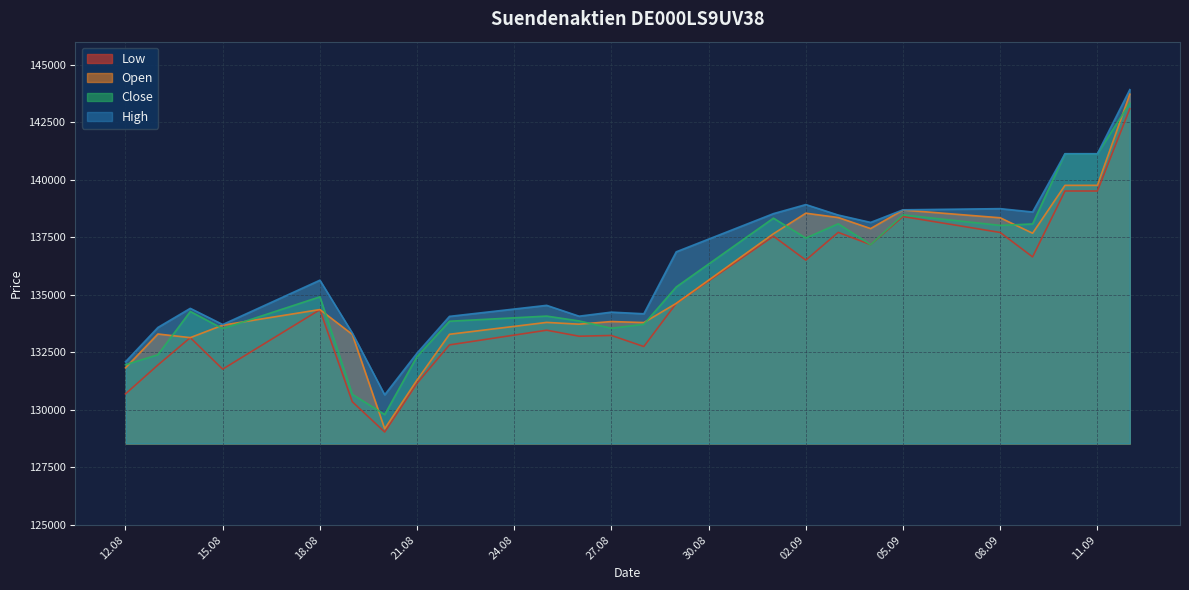

What is the sum of all Close values?

3255478